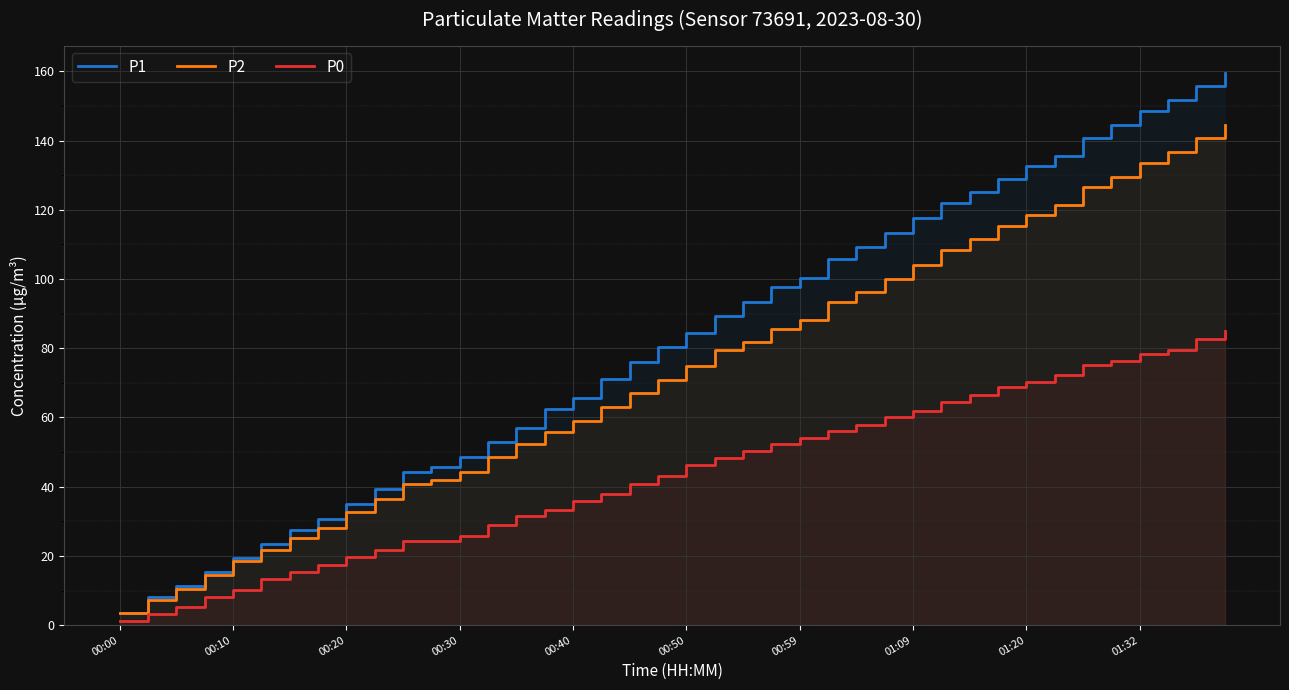

What is the total value across all series at 23?

235.5